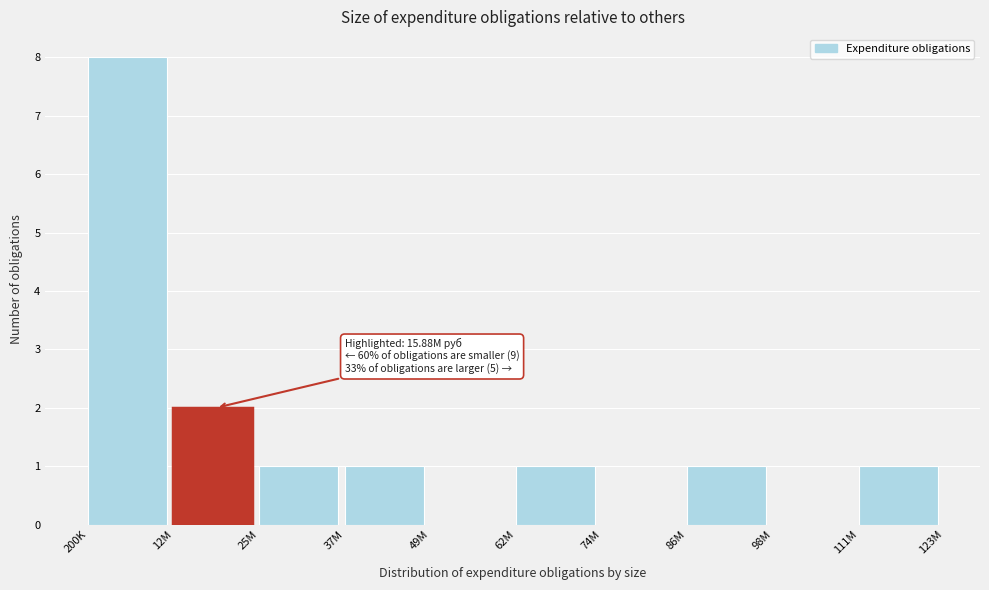

Reading left to right, extract all data points from this chart.

200K=8	12M=2	25M=1	37M=1	49M=0	62M=1	74M=0	86M=1	98M=0	111M=1